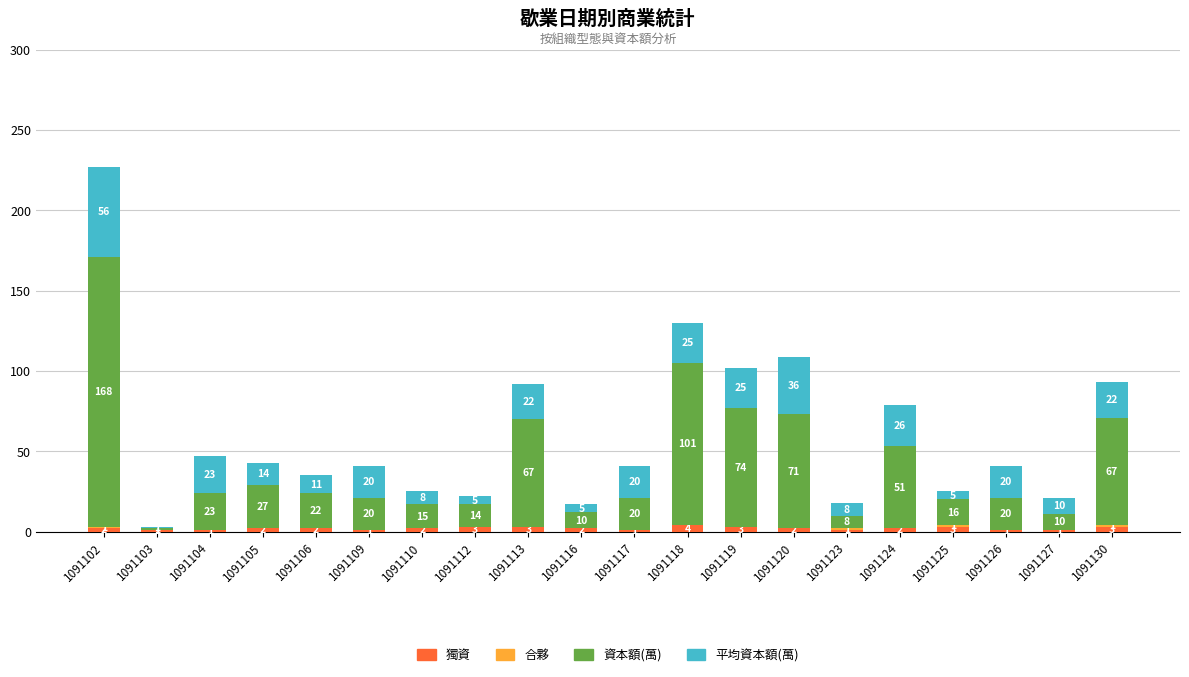

What is the sum of all 獨資 values?

40